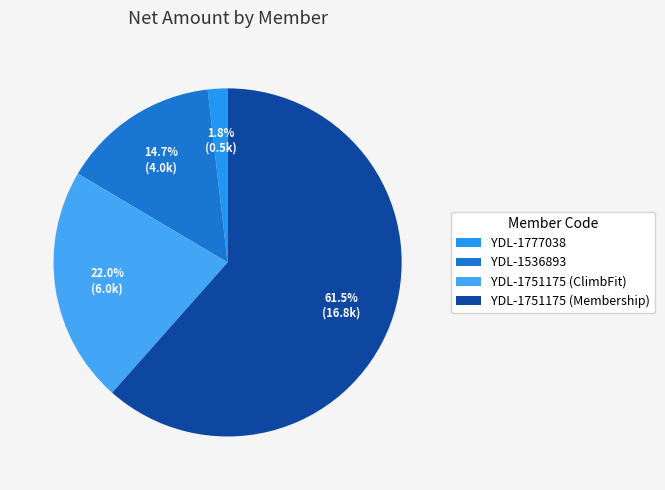

Between YDL-1751175 (ClimbFit) and YDL-1751175 (Membership), which is larger?

YDL-1751175 (Membership)